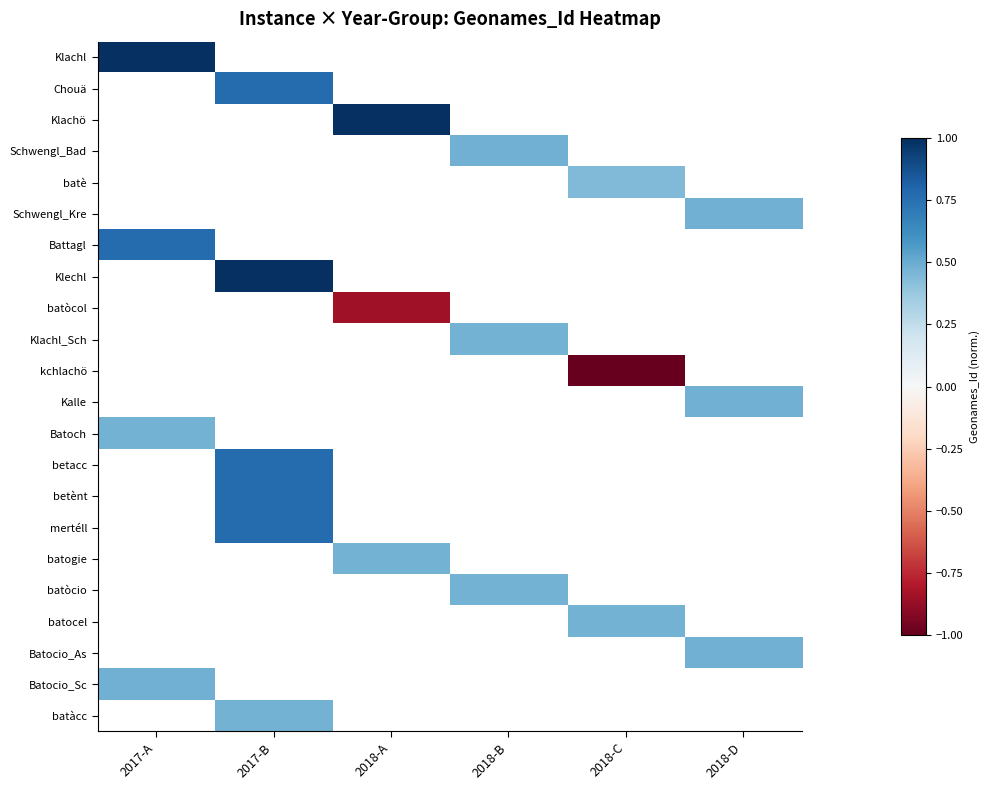

How many categories are shown in the chart?

6